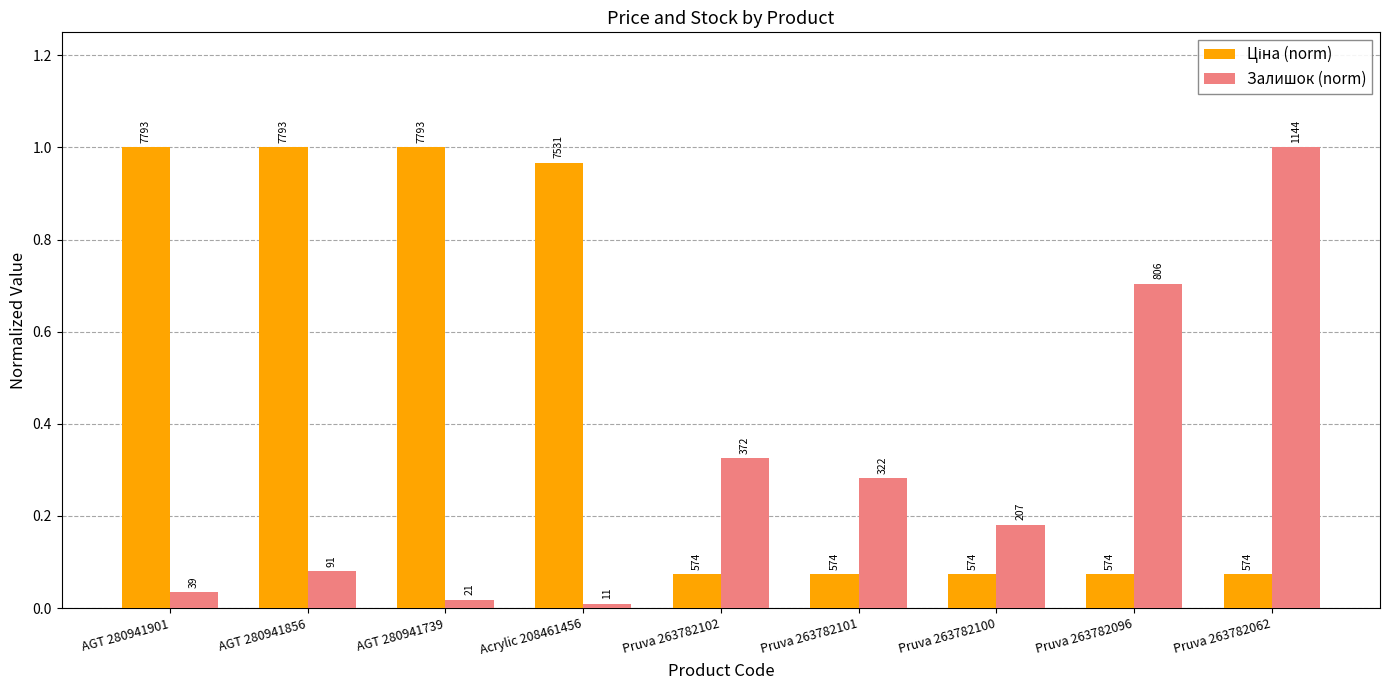

Which series changed the most between AGT 280941739 and Pruva 263782102?

Ціна (norm)